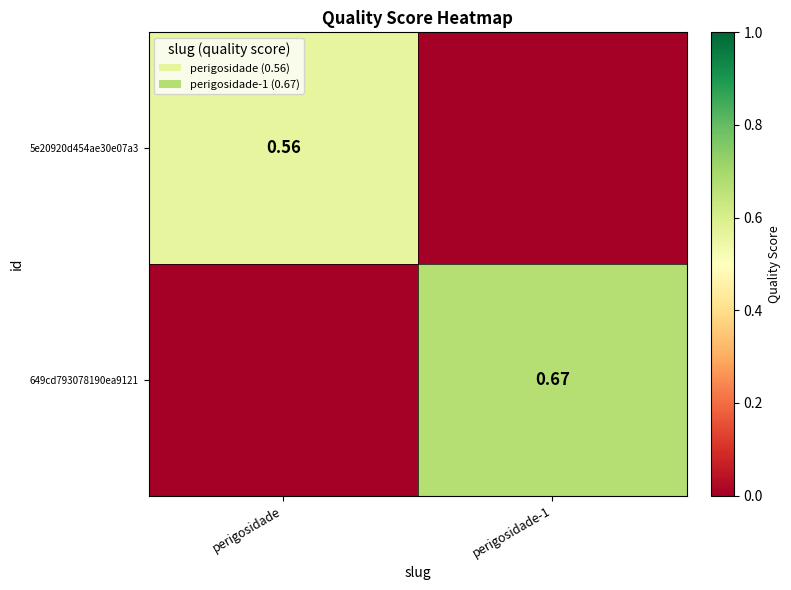

Is the value of 649cd793078190ea9121 at perigosidade-1 greater than the value of 5e20920d454ae30e07a3 at perigosidade?

Yes